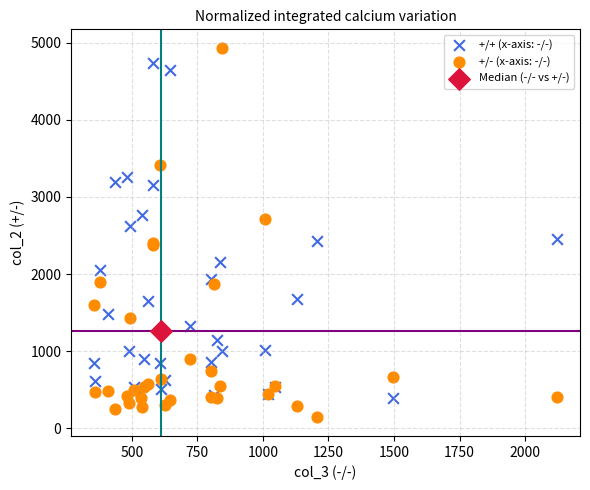

What are all the series names shown in the legend?

+/+ (x-axis: -/-), +/- (x-axis: -/-), Median (-/- vs +/-)